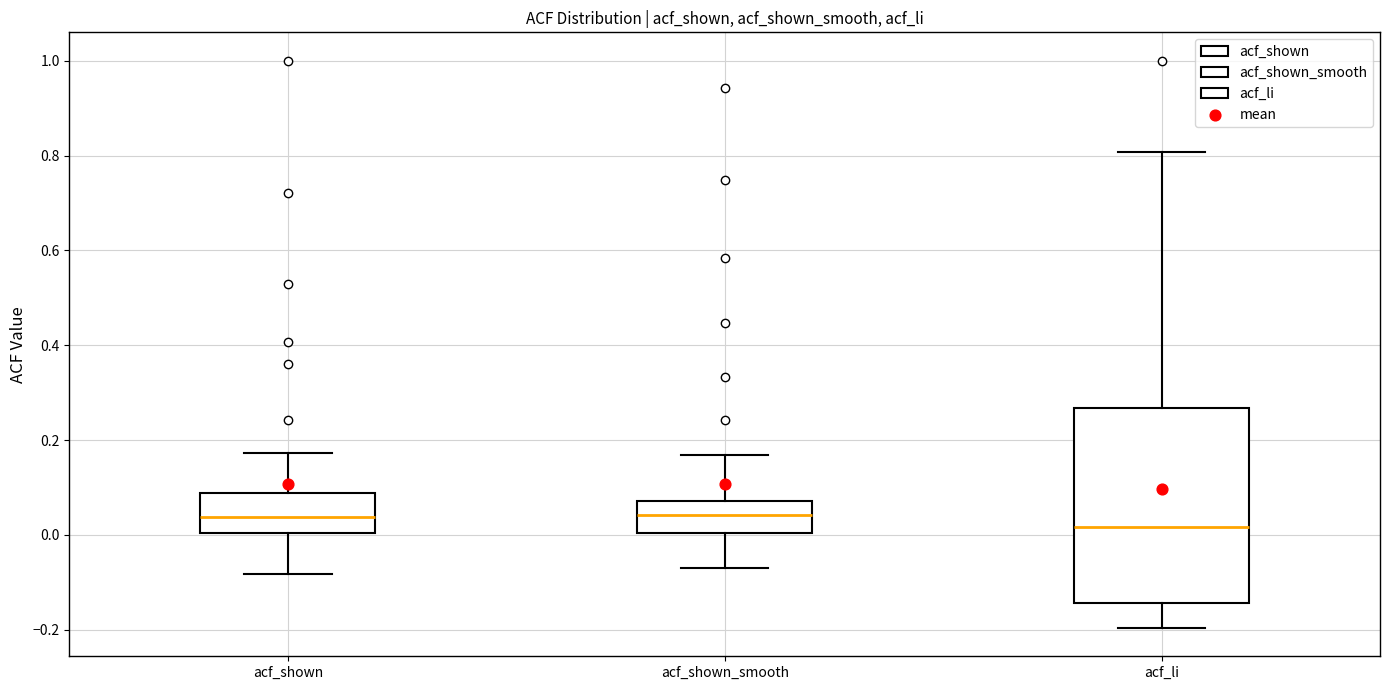

Reading left to right, transcribe this box plot: for each box, give where its median line is, the range the box spans, and where its two whiskers end, as read against the y-axis. The values are not printed on the chart, so give them approximately, as read against the axis.

acf_shown: median 0.04, box 0.00 to 0.08, whiskers -0.08 to 0.18
acf_shown_smooth: median 0.04, box 0.00 to 0.08, whiskers -0.06 to 0.16
acf_li: median 0.02, box -0.14 to 0.26, whiskers -0.20 to 0.80